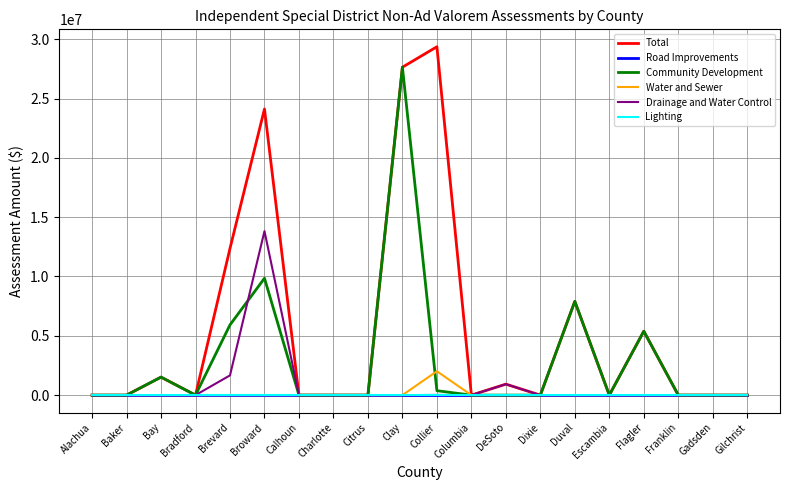

At which category does the chart reach its peak across all series?

Collier